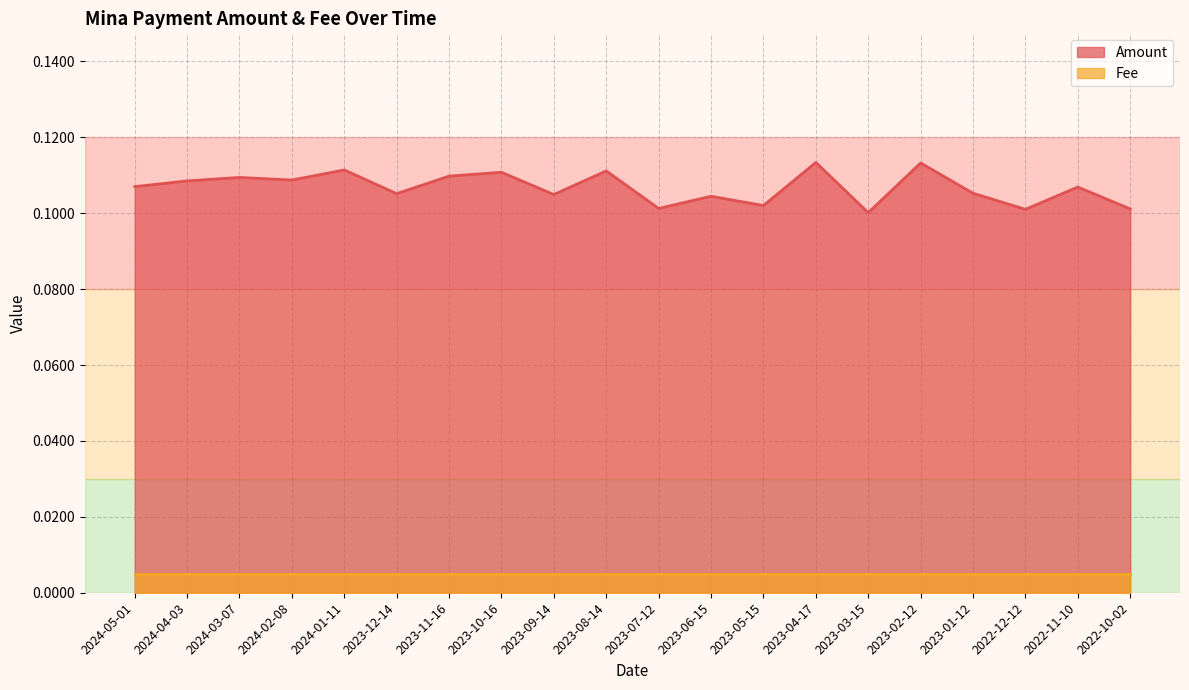

What is the greatest value displayed?

0.1